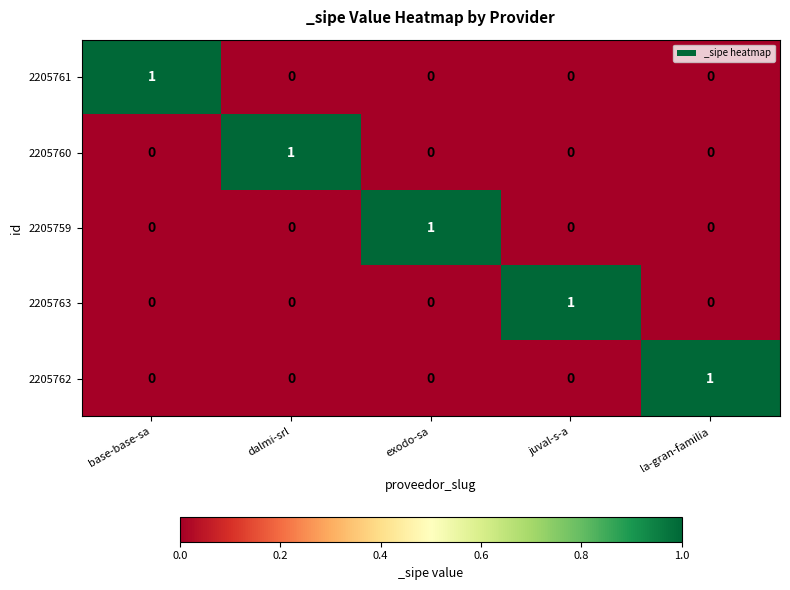

True or false: 2205760 has a value of -1 at la-gran-familia.

False